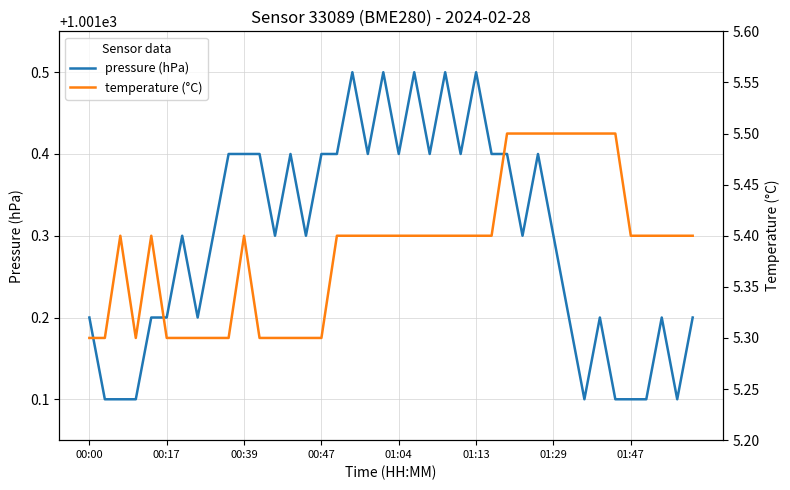

What is the difference between the maximum and minimum values in the temperature (°C) series?

0.2